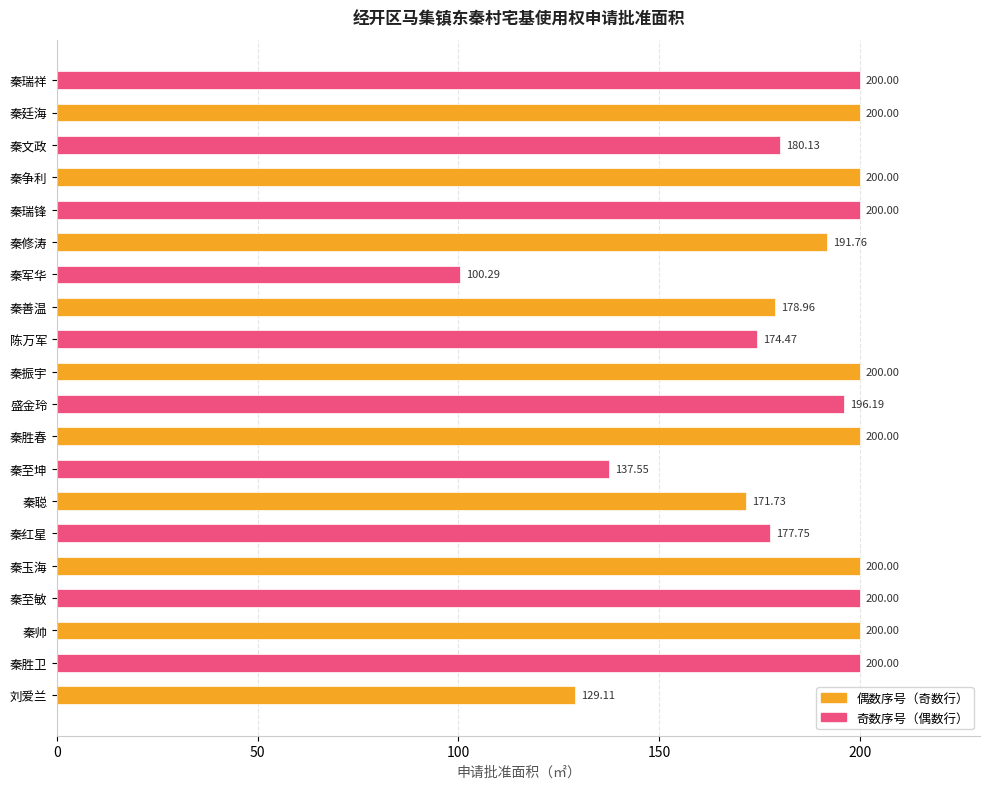

Does the chart contain any negative values?

No